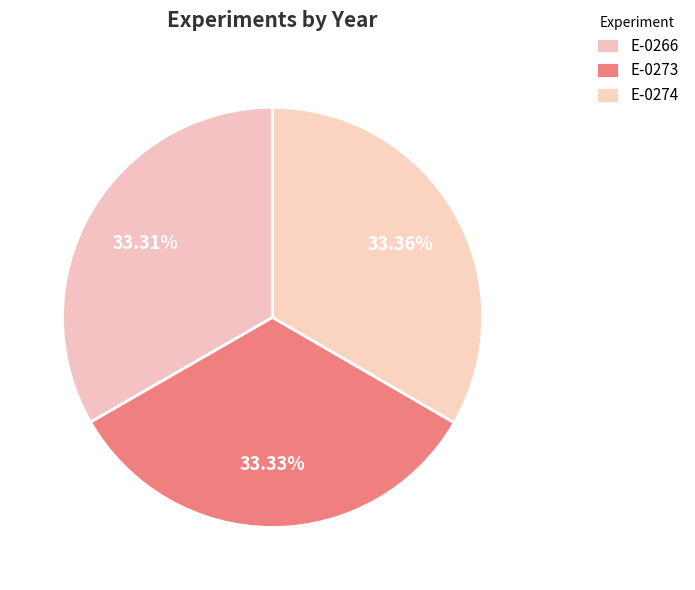

Combined, what portion of the pie is E-0274 and E-0266?

66.7%